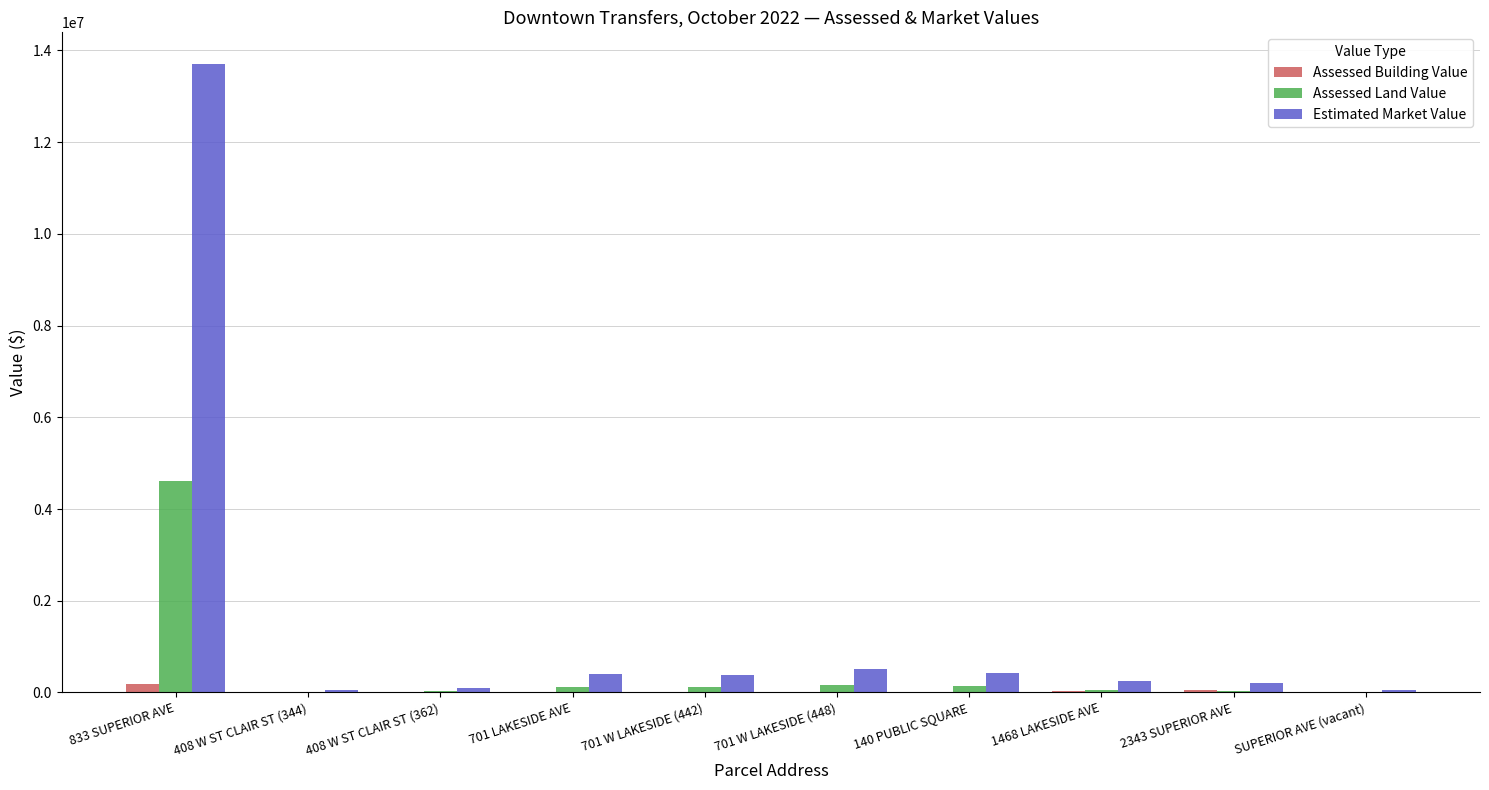

Which series has the largest total across all categories?

Estimated Market Value